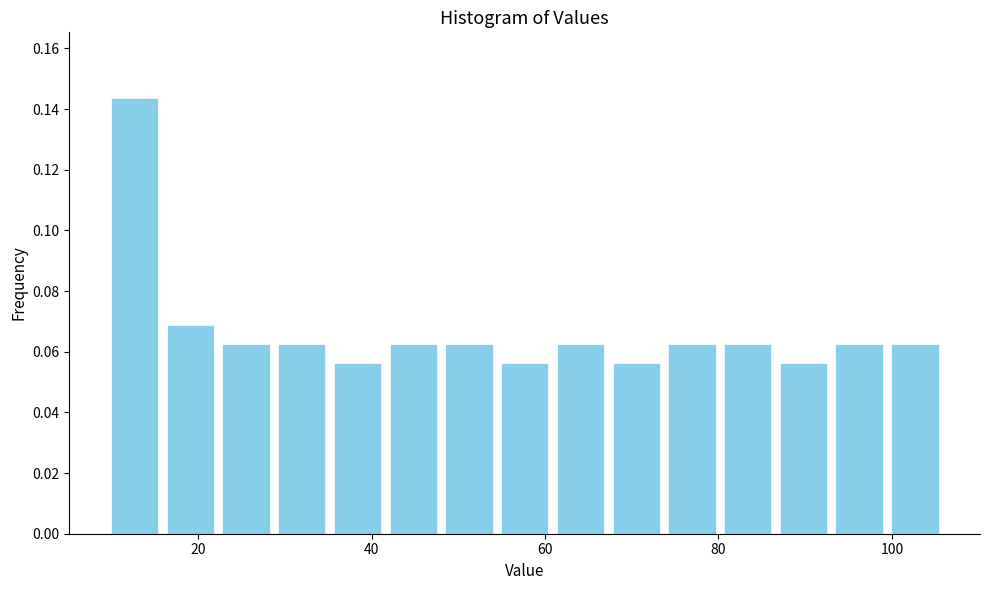

Read against the x-axis, roughly where is the centre of the tallest bar?

12